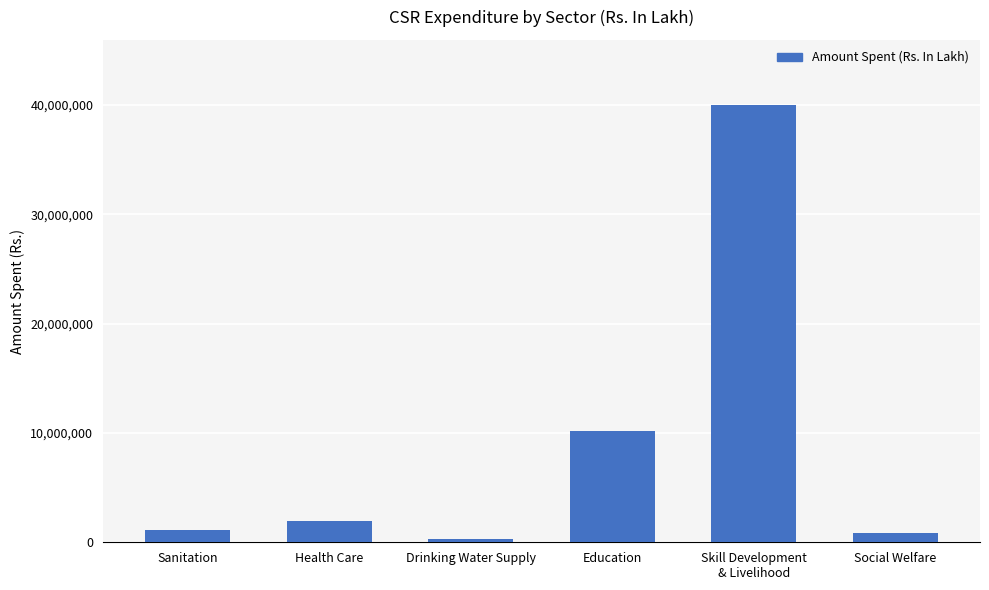

At which label is the value closest to 20133412?

Education